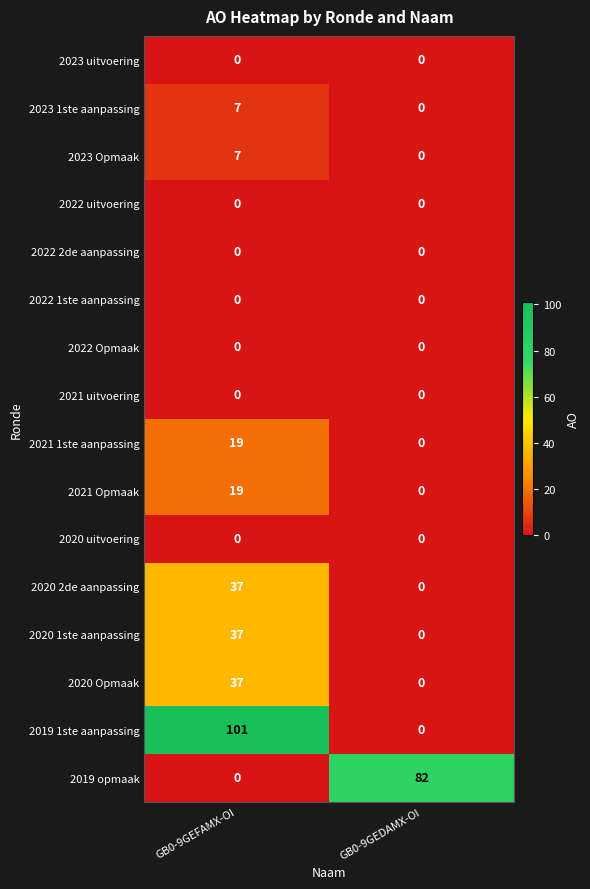

What is the sum of all 2021 1ste aanpassing values?

19